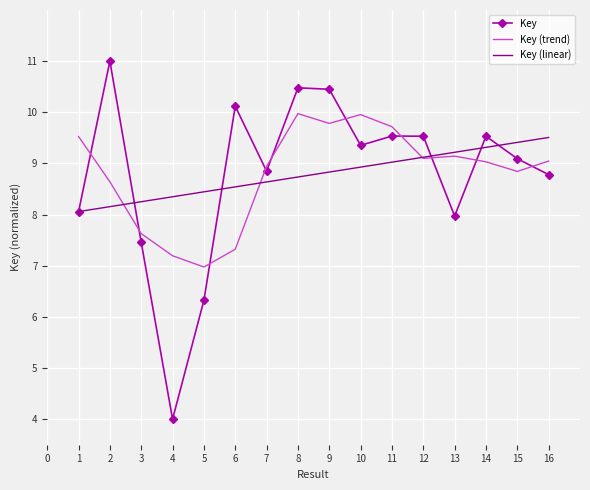

Is it true that Key (linear) equals 8.8 at 9?

True